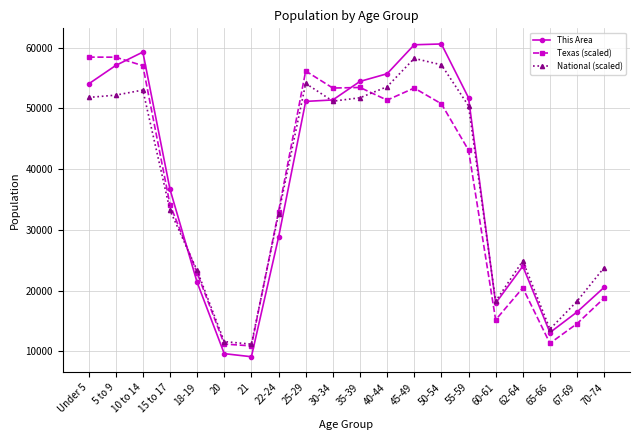

Which category has the lowest value across all series?

21